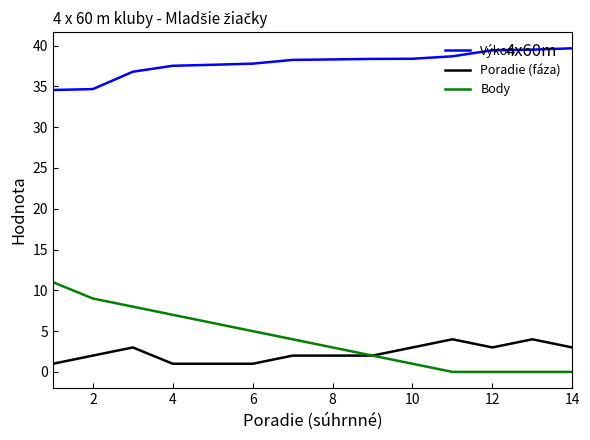

At how many categories does at least one series exceed 36?

12